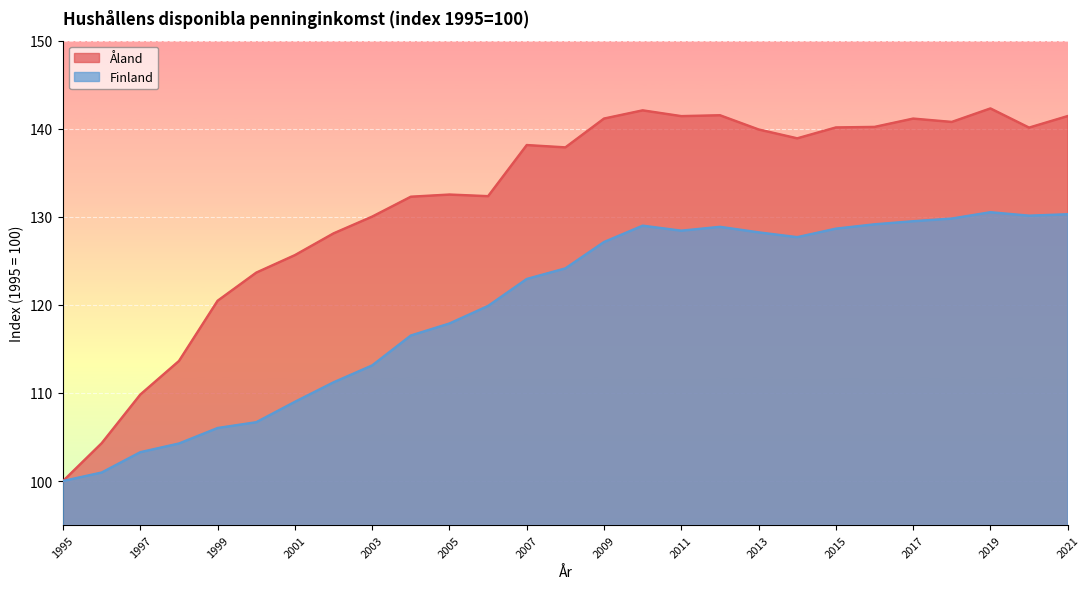

What is the difference between the maximum and minimum values in the Finland series?

30.5